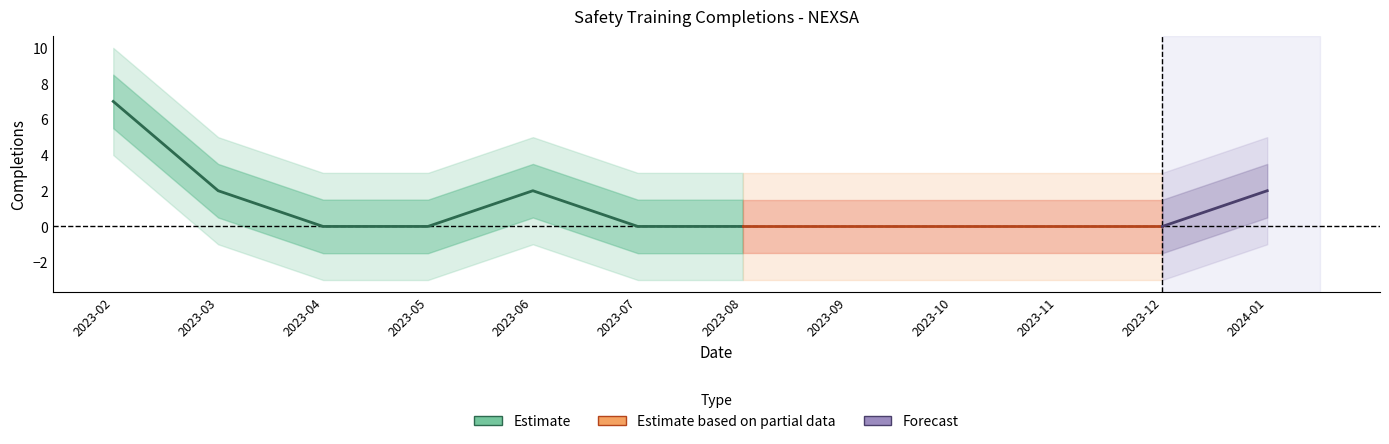

At which category does the chart reach its minimum across all series?

2023-04